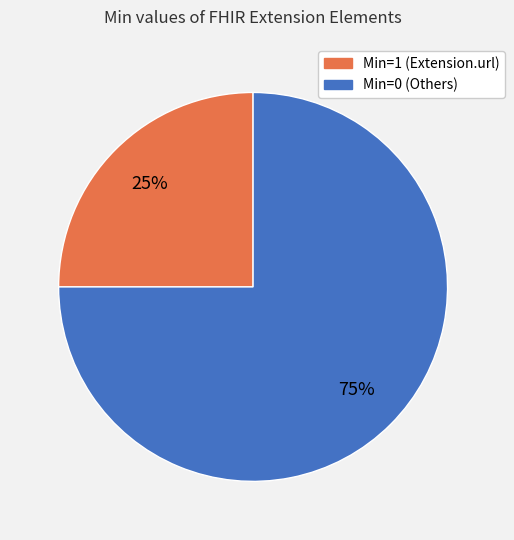

Is there a majority slice in this chart?

Yes